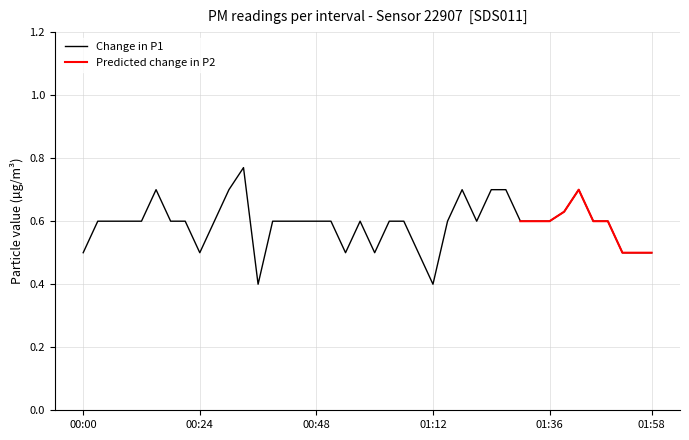

Is this an area chart (filled region under the line)?

No